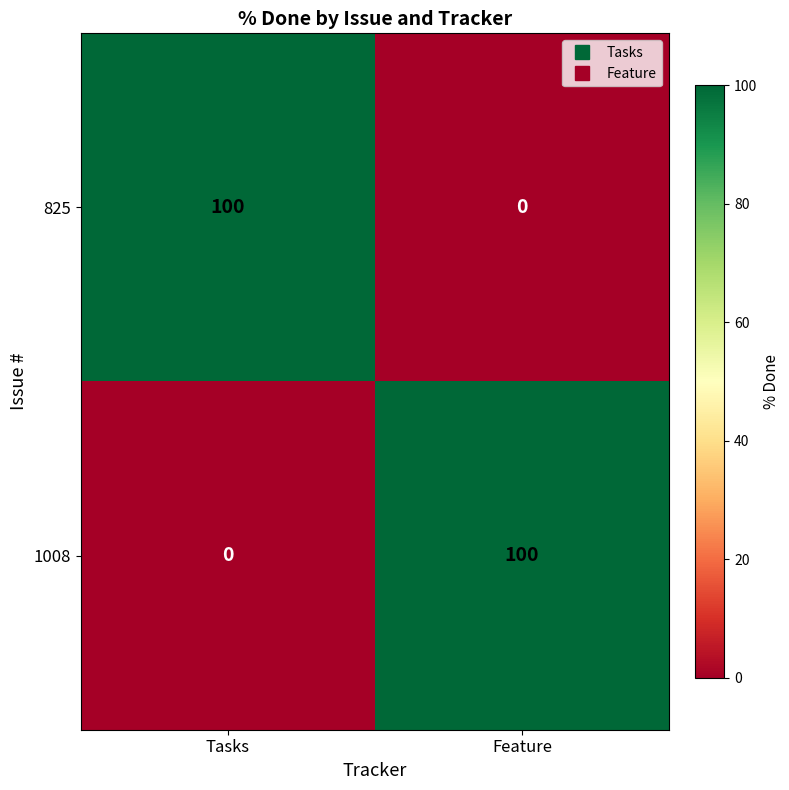

At which label does 1008 reach its minimum?

Tasks